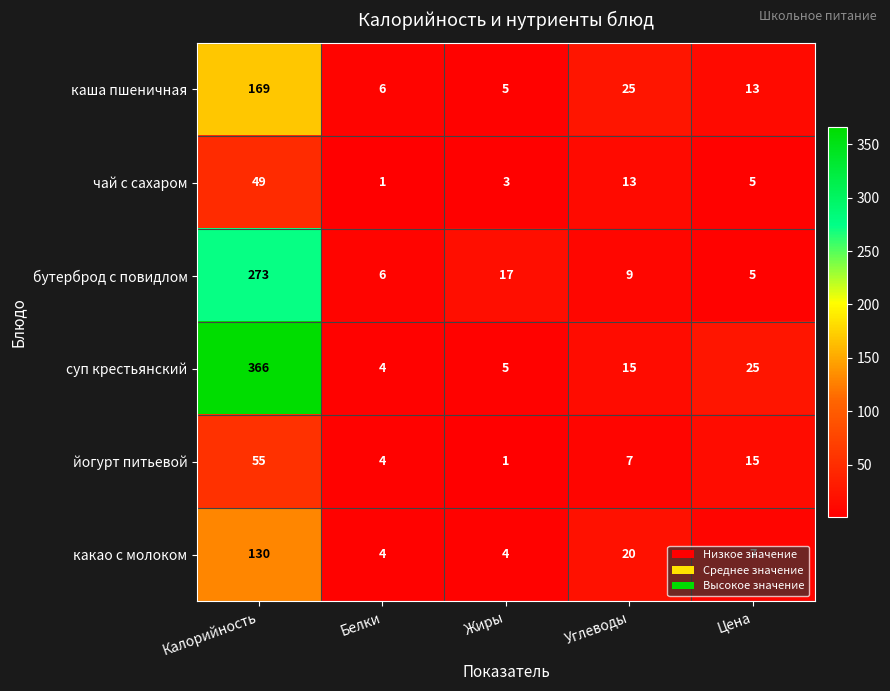

Which series has the largest total across all categories?

суп крестьянский